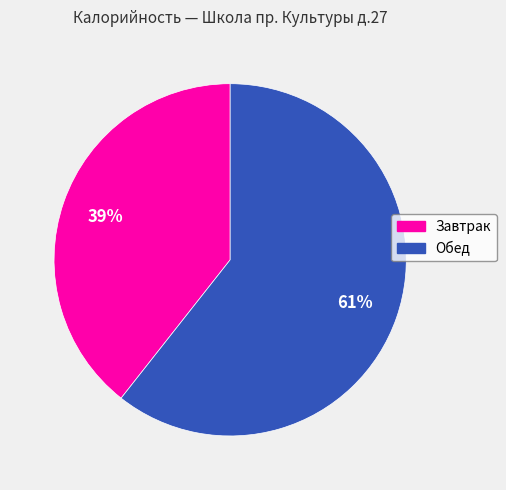

To the nearest percent, what is the combined percentage of Обед and Завтрак?

100%